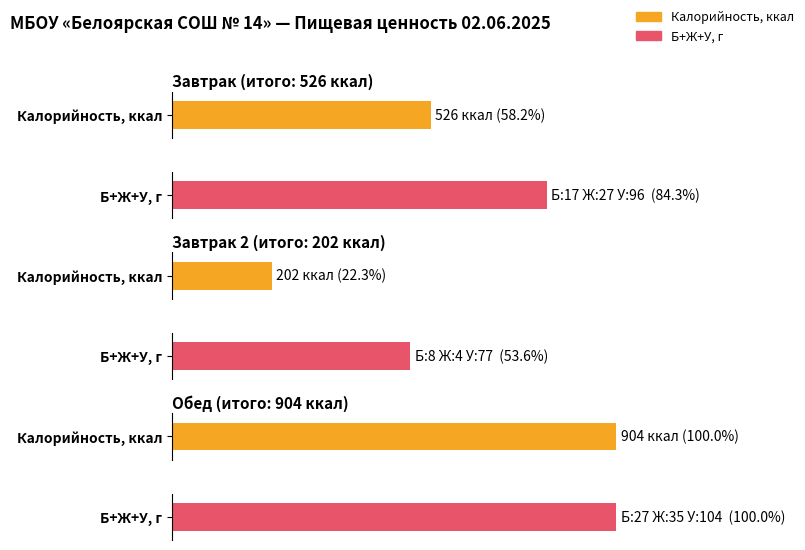

Which label corresponds to the largest value in the chart?

Обед